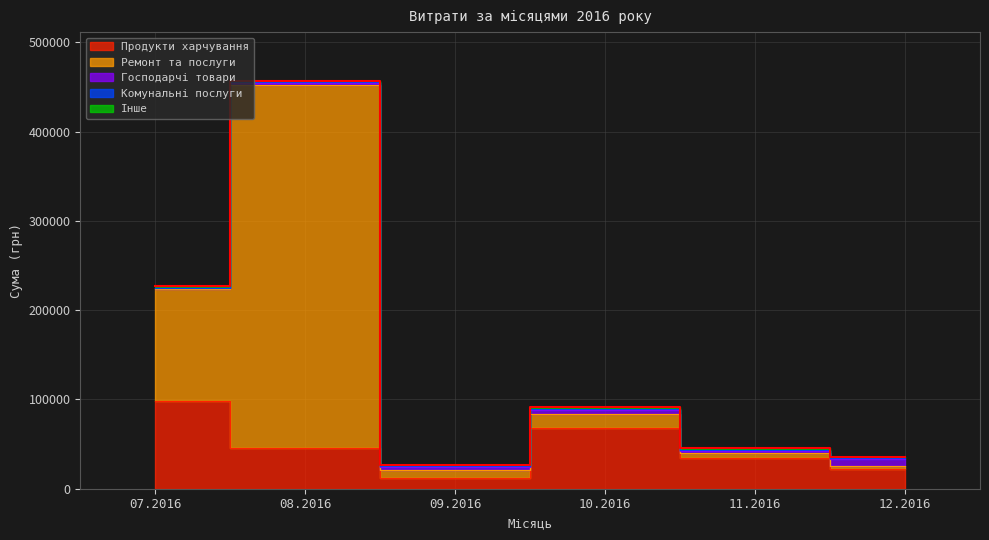

How many data points are less than 1180?

10